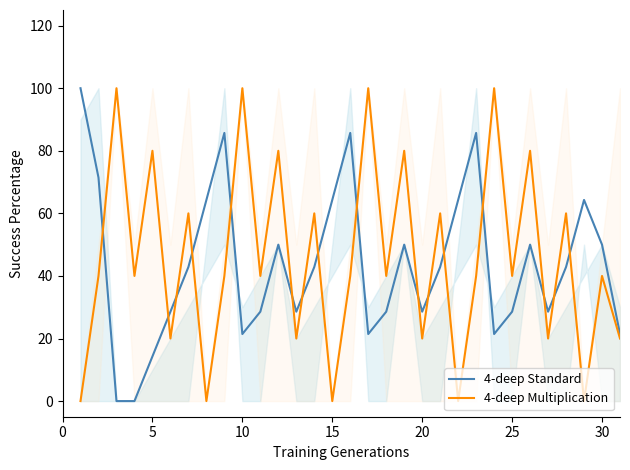

True or false: 4-deep Multiplication has a value of 40.0 at 30.

True